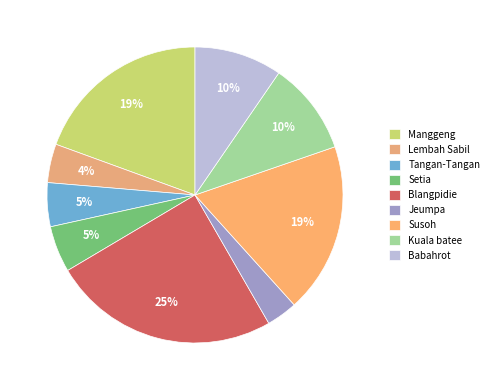

Is it true that Lembah Sabil is 13% of the pie?

False